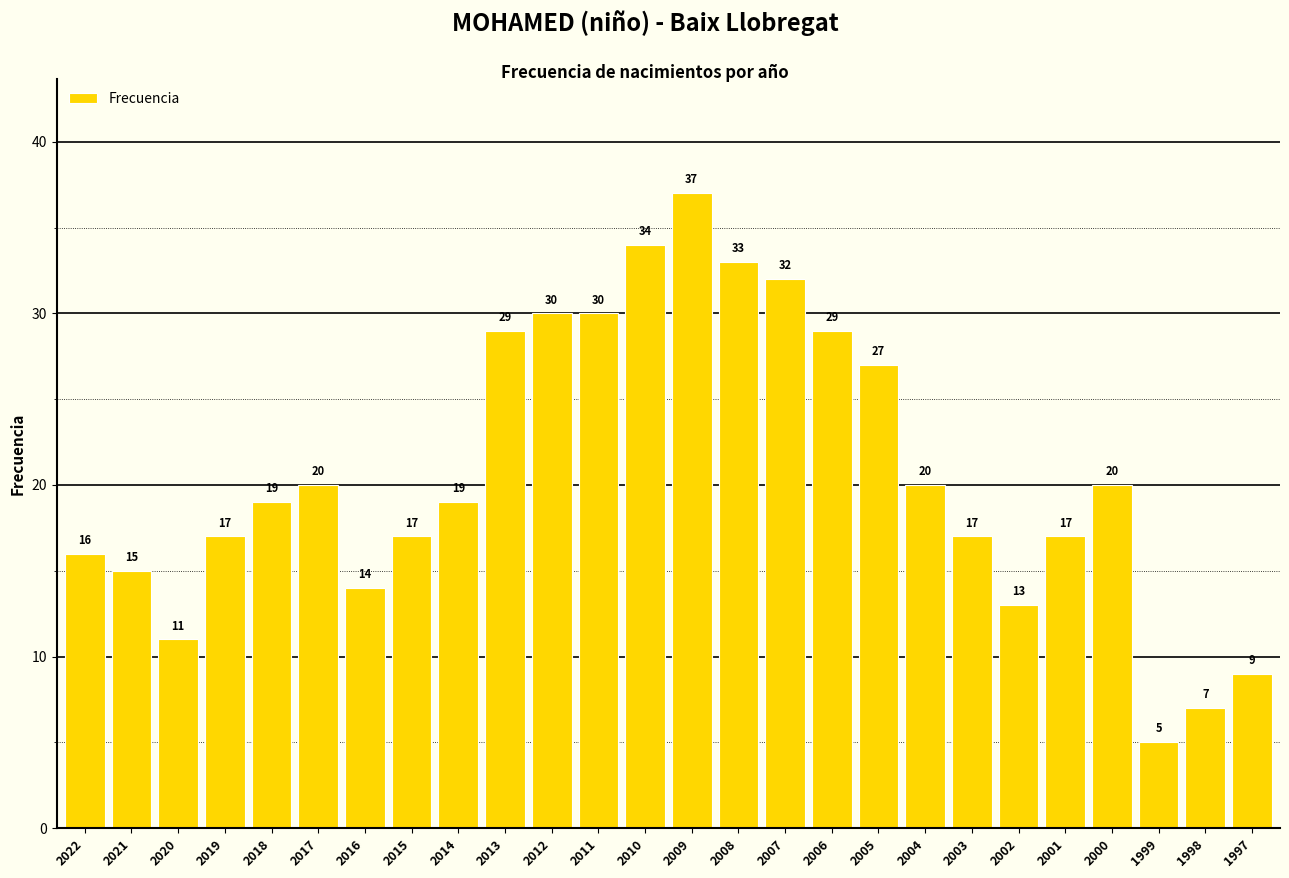

What value does the data have at 1997, to the nearest 10?

10